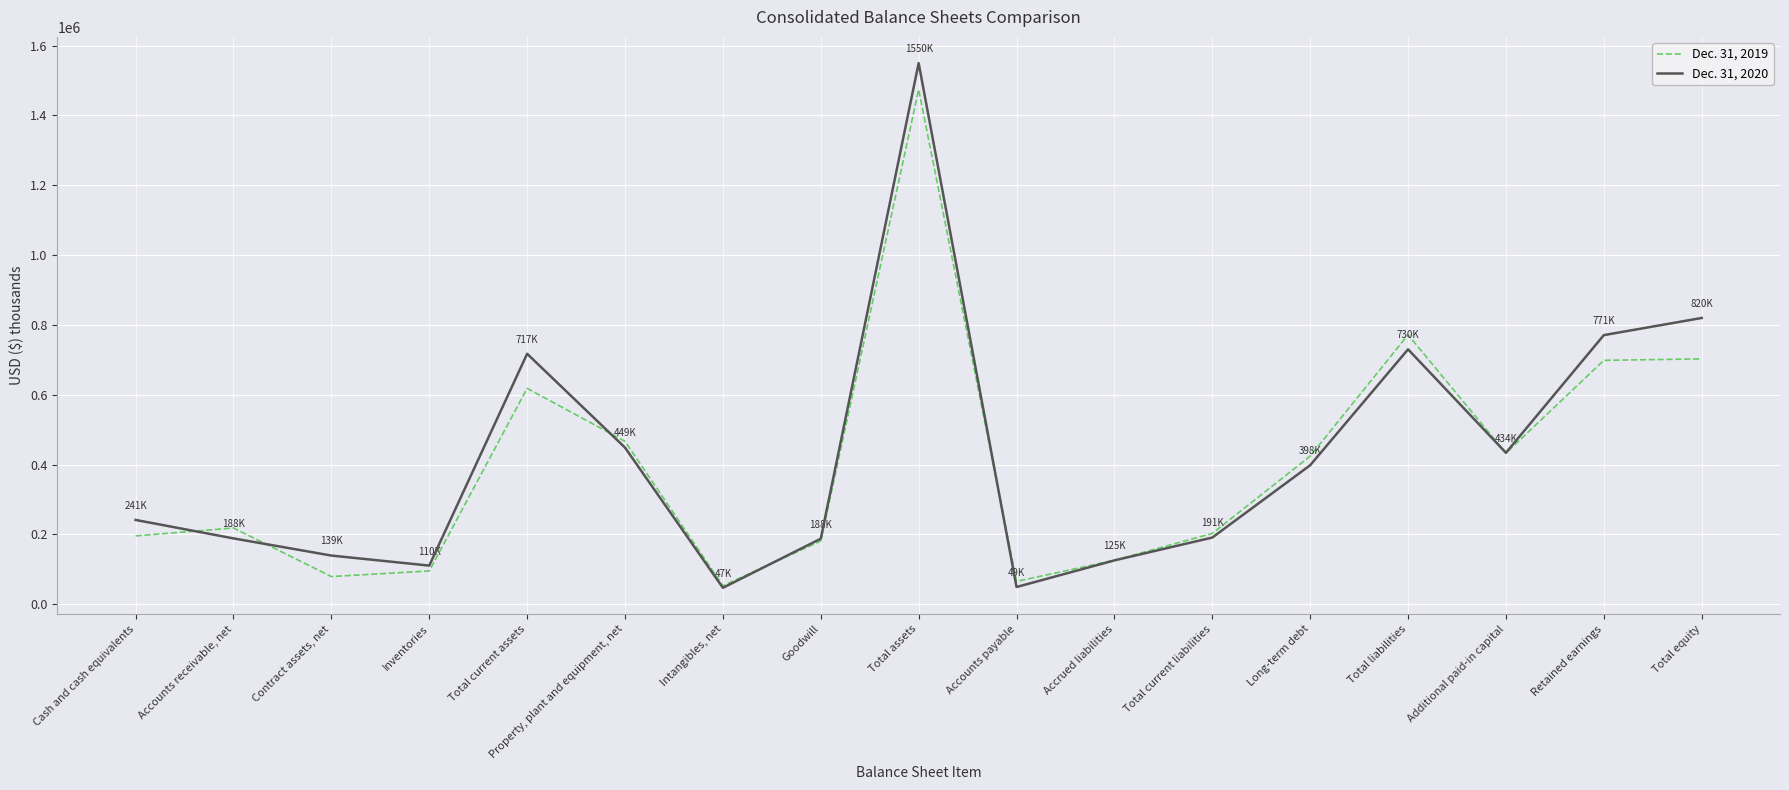

At which category is the sum across all series the highest?

Total assets